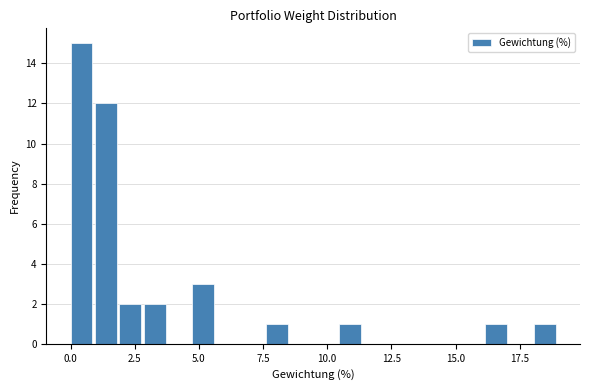

Read against the x-axis, roughly where is the centre of the tallest bar?

0.5